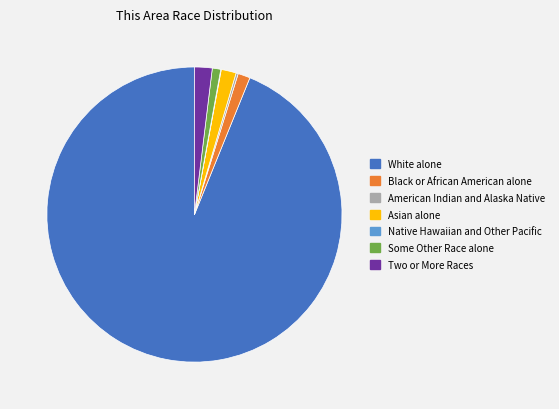

Does White alone represent more than half of the total?

Yes